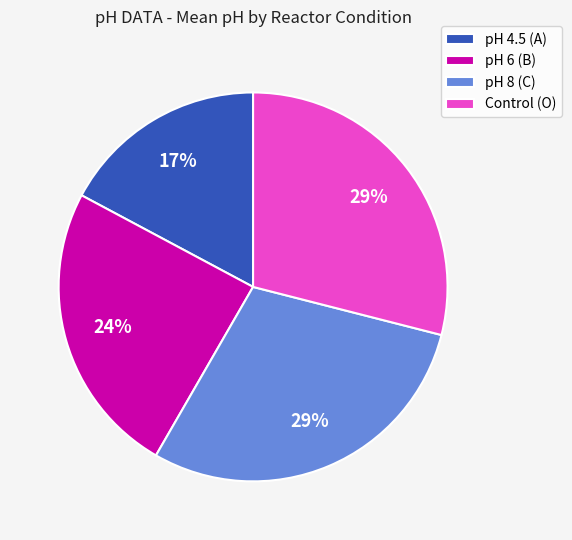

Count the number of slices in the pie.

4